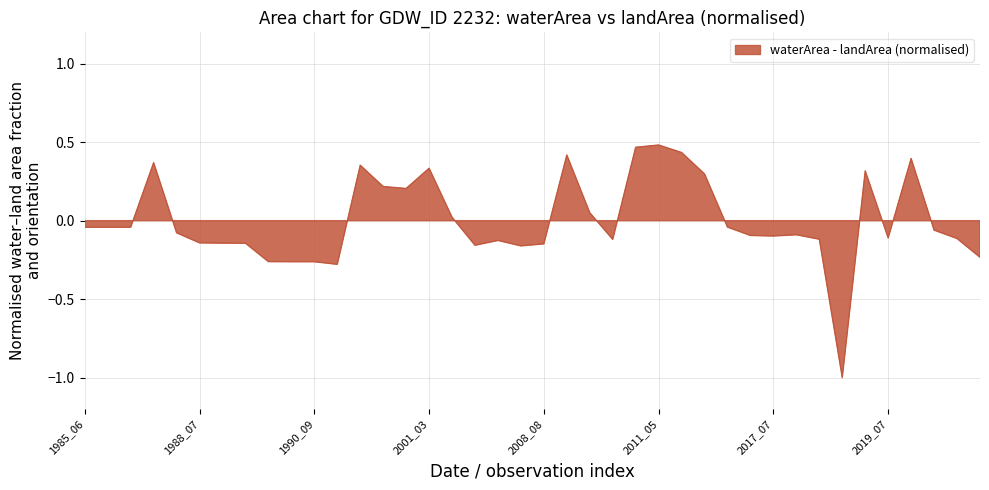

Does the chart have visible grid lines?

Yes